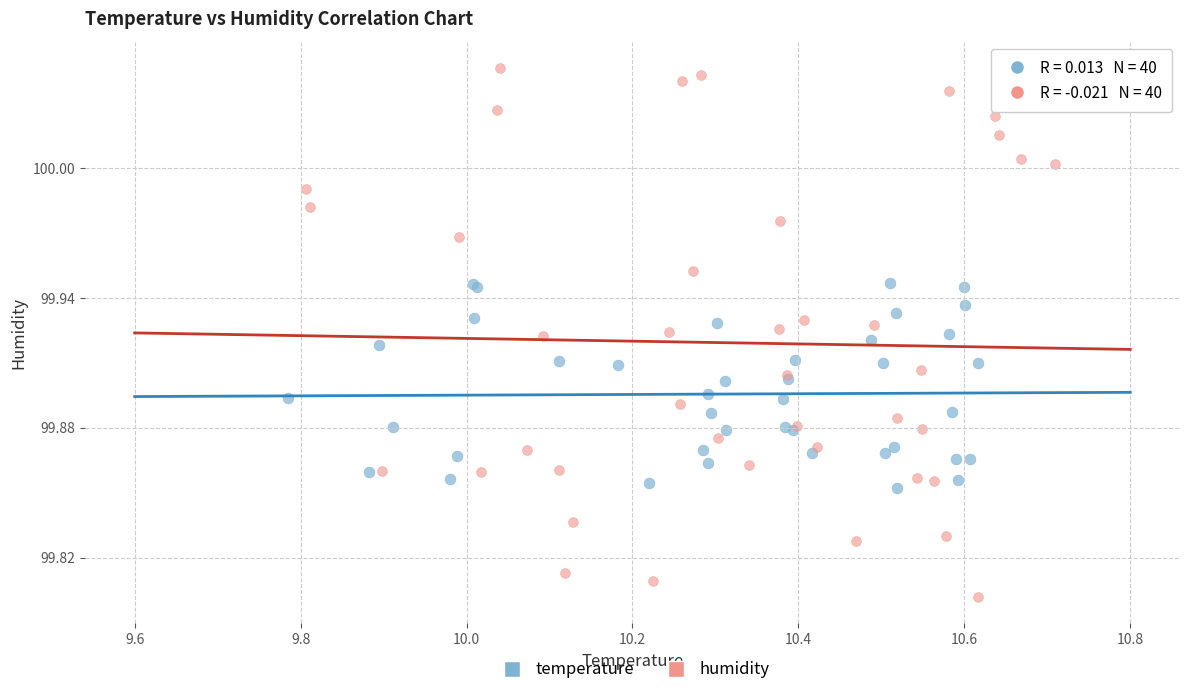

Which series contains the lowest Y value?

humidity